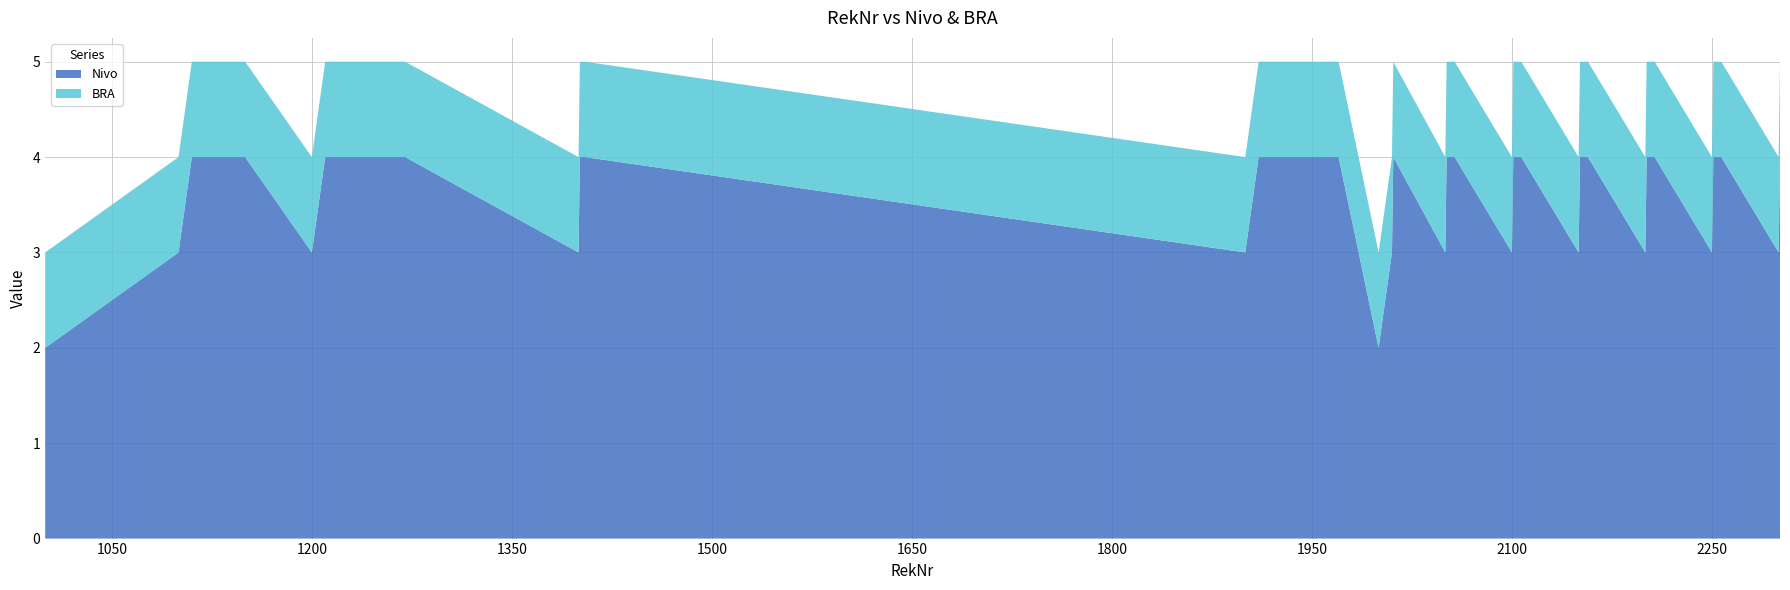

Reading right to left, list all the values displayed in this chart.

Nivo: 2301=4	2300=3	2257=4	2255=4	2251=4	2250=3	2207=4	2205=4	2201=4	2200=3	2157=4	2155=4	2151=4	2150=3	2107=4	2105=4	2101=4	2100=3	2057=4	2055=4	2051=4	2050=3	2011=4	2010=3	2000=2	1970=4	1950=4	1910=4	1900=3	1405=4	1401=4	1400=3	1270=4	1250=4	1210=4	1200=3	1150=4	1110=4	1100=3	1000=2
BRA: 2301=1	2300=1	2257=1	2255=1	2251=1	2250=1	2207=1	2205=1	2201=1	2200=1	2157=1	2155=1	2151=1	2150=1	2107=1	2105=1	2101=1	2100=1	2057=1	2055=1	2051=1	2050=1	2011=1	2010=1	2000=1	1970=1	1950=1	1910=1	1900=1	1405=1	1401=1	1400=1	1270=1	1250=1	1210=1	1200=1	1150=1	1110=1	1100=1	1000=1